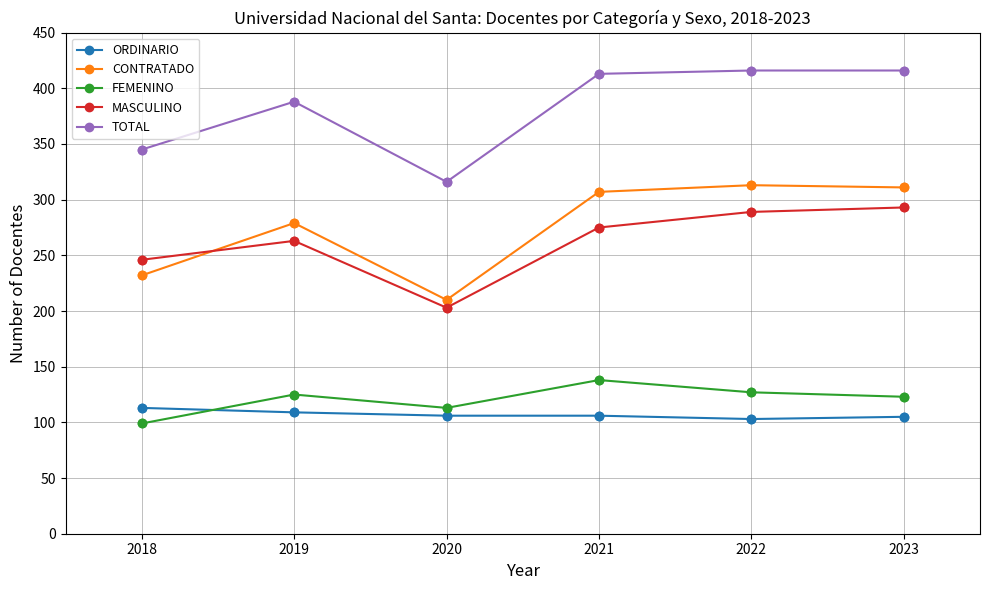

Is the value of TOTAL at 2018 greater than the value of FEMENINO at 2018?

Yes